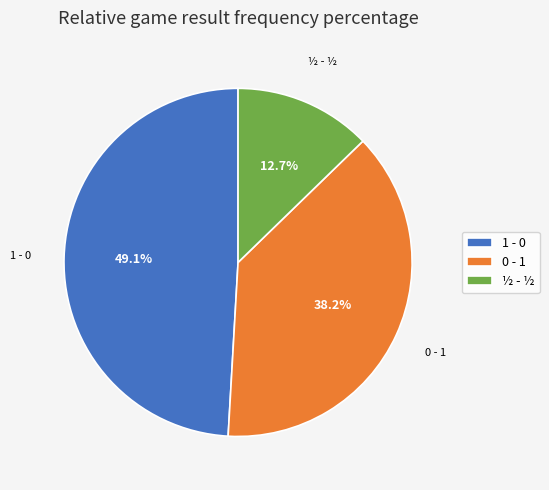

Rank the categories by value from lowest to highest.

½ - ½, 0 - 1, 1 - 0